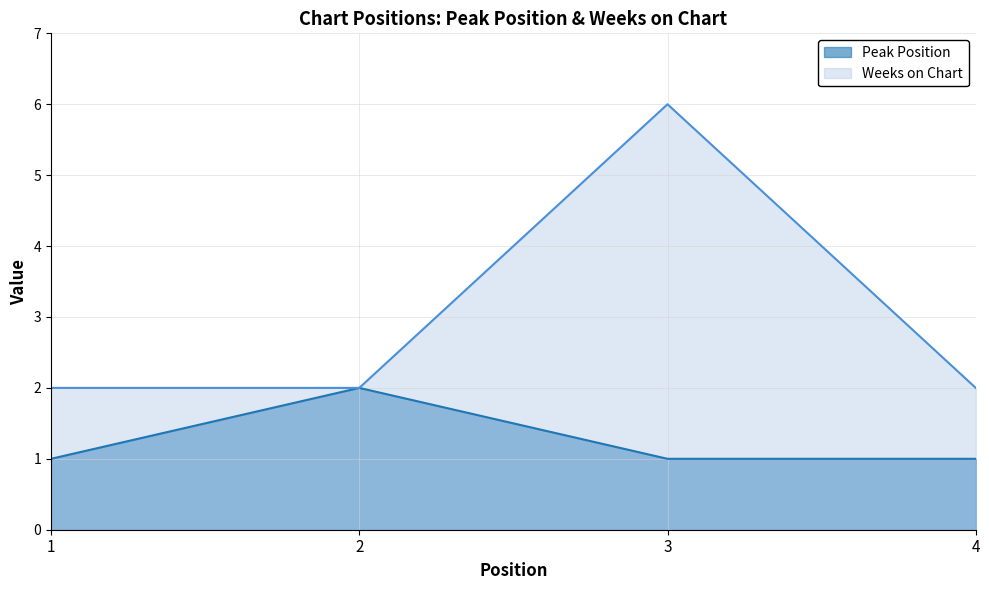

True or false: Weeks on Chart and Peak Position intersect in this chart.

False